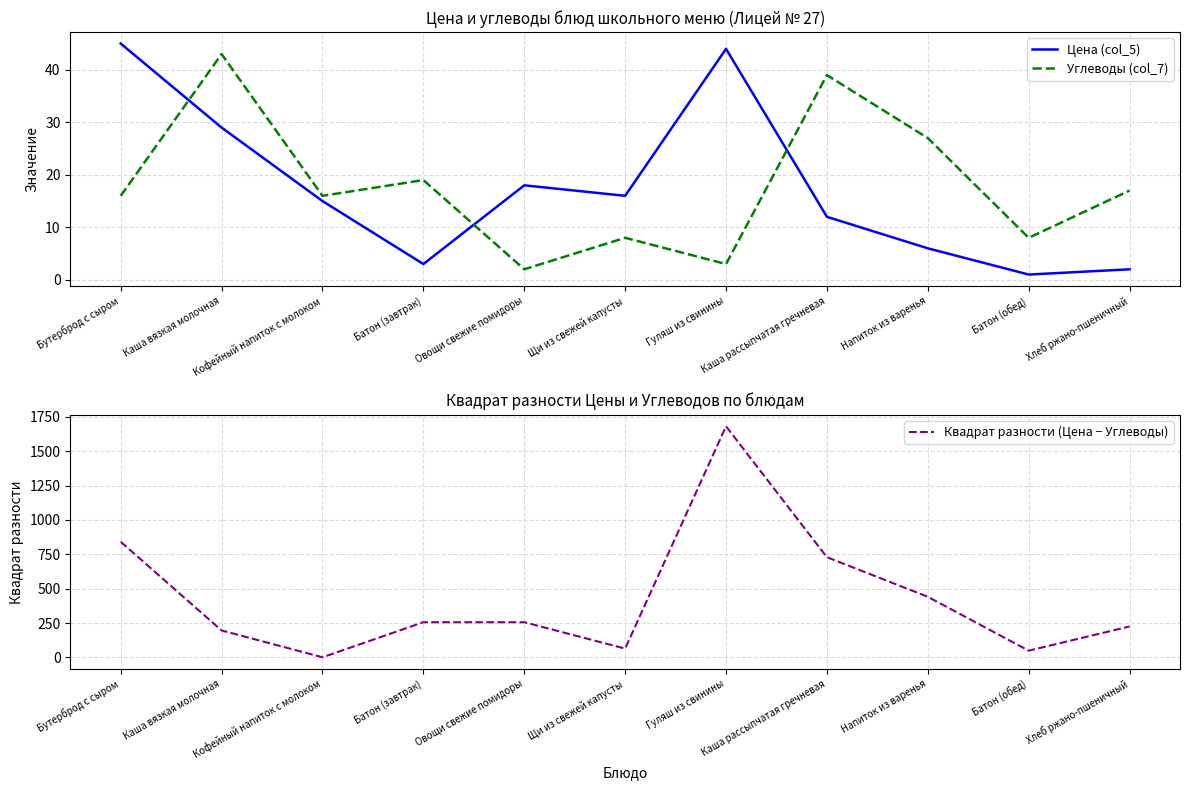

What value does the Углеводы (col_7) series have at Каша вязкая молочная?

43